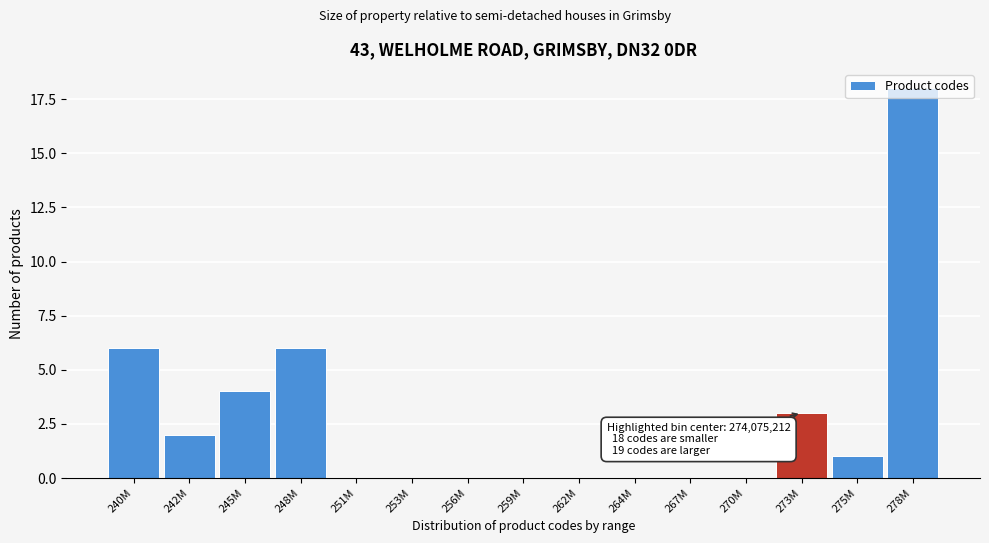

What is the sum of all values?

40